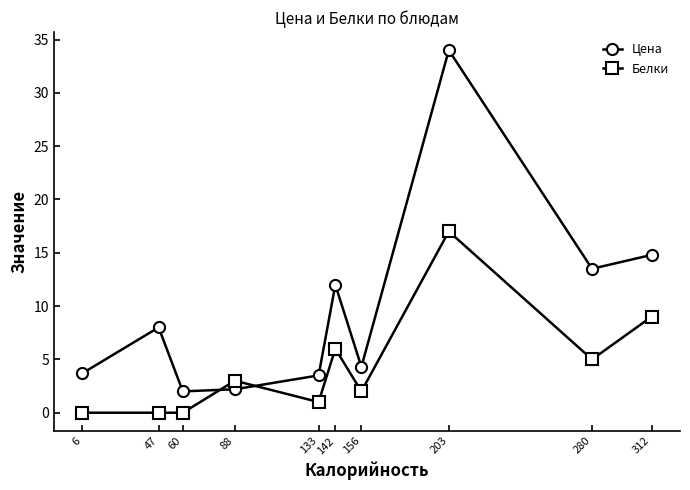

True or false: Цена and Белки intersect in this chart.

True